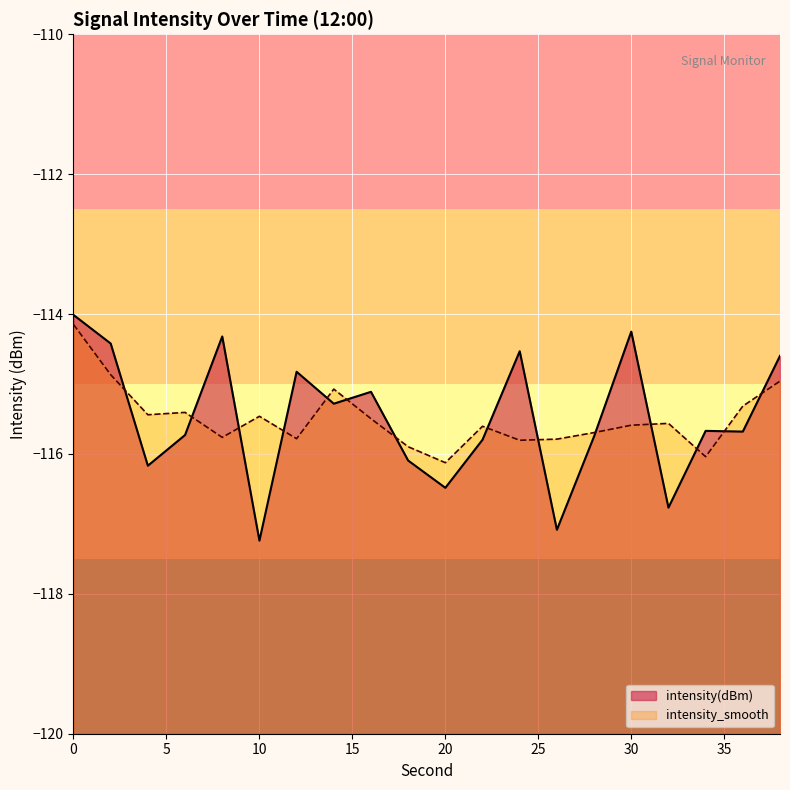

Rank the categories by value from highest to lowest.

0, 30, 8, 2, 24, 38, 12, 16, 14, 34, 36, 6, 28, 22, 18, 4, 20, 32, 26, 10